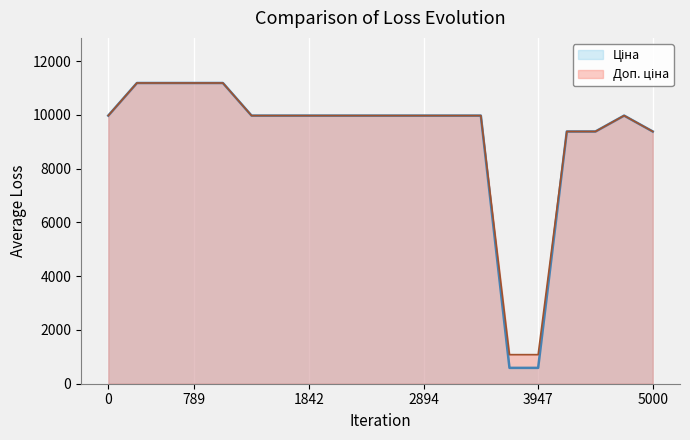

What is the difference between the maximum and minimum values in the Доп. ціна series?

10106.5